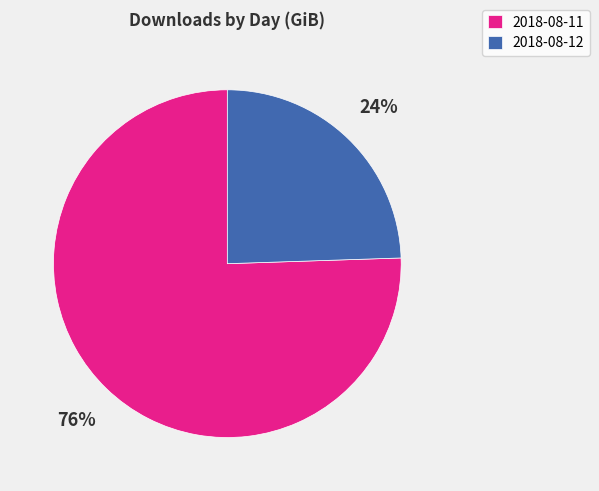

To the nearest percent, what portion does 2018-08-12 represent?

24%